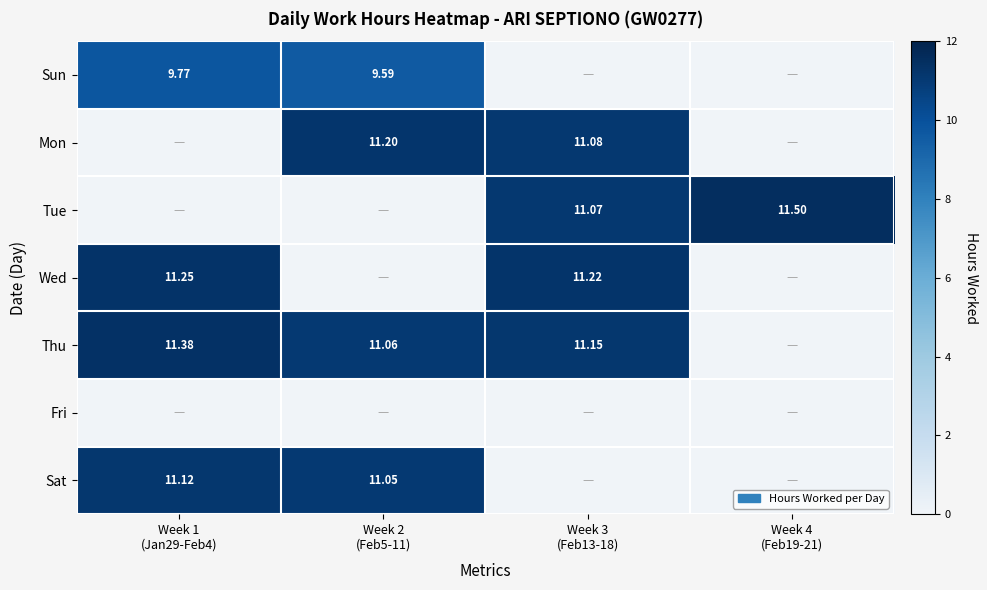

List the labels in order of Mon value, largest first.

Week 2 (Feb5-11), Week 3 (Feb13-18), Week 1 (Jan29-Feb4), Week 4 (Feb19-21)